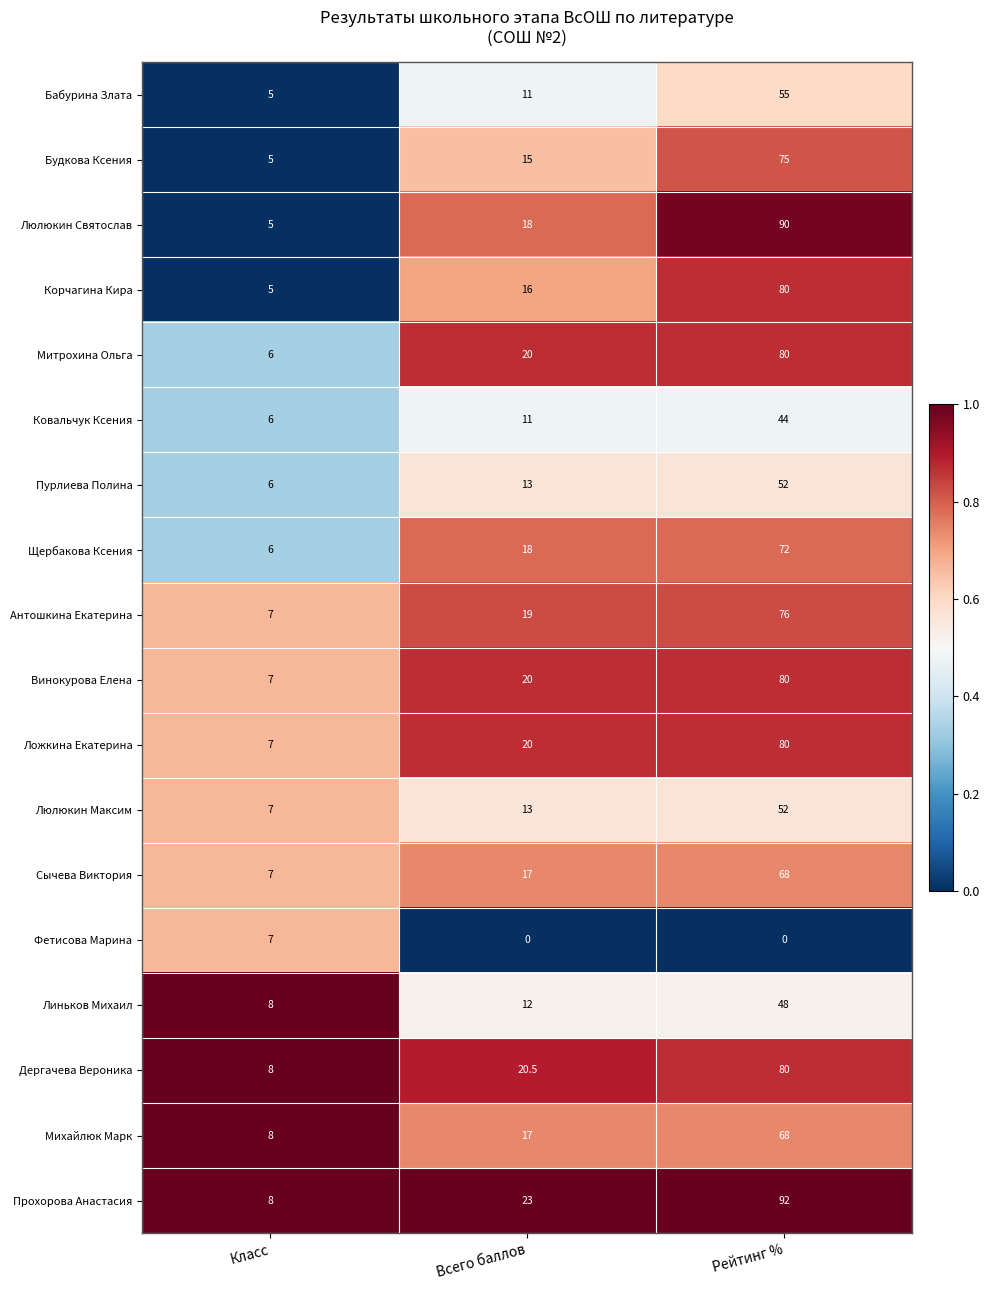

What is the sum of all Люлюкин Святослав values?

113.0